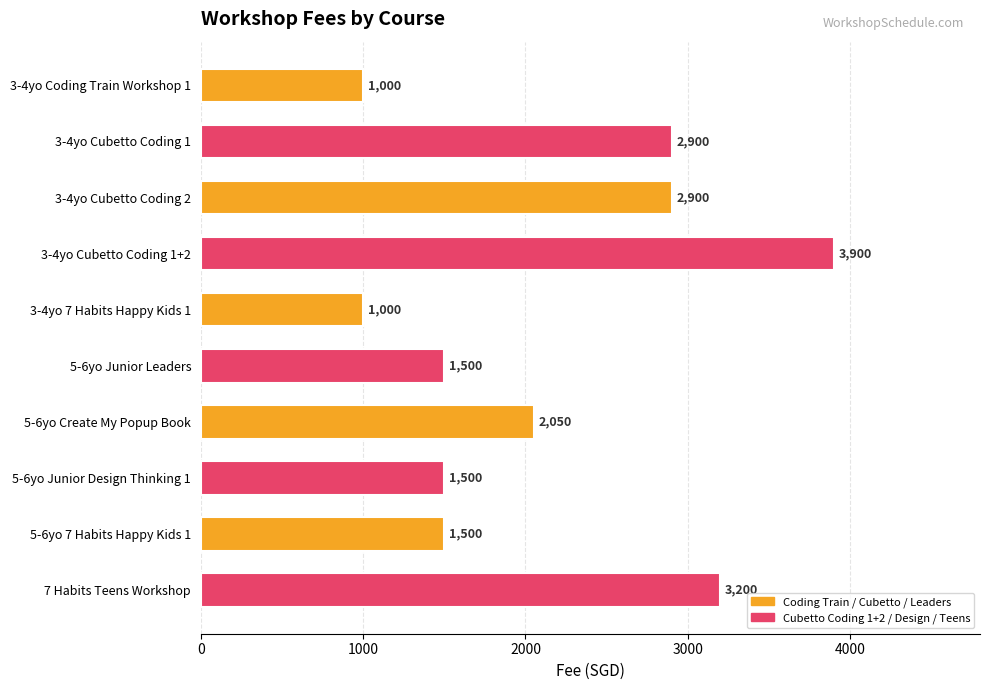

How many values are between 1500 and 2900?

6